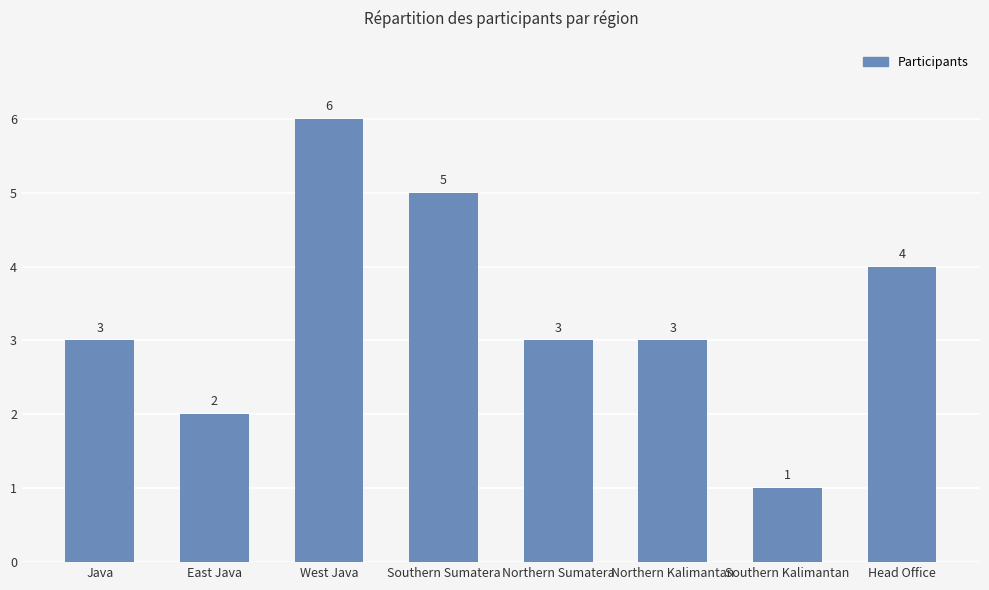

What is the difference between the values at West Java and Northern Sumatera?

3